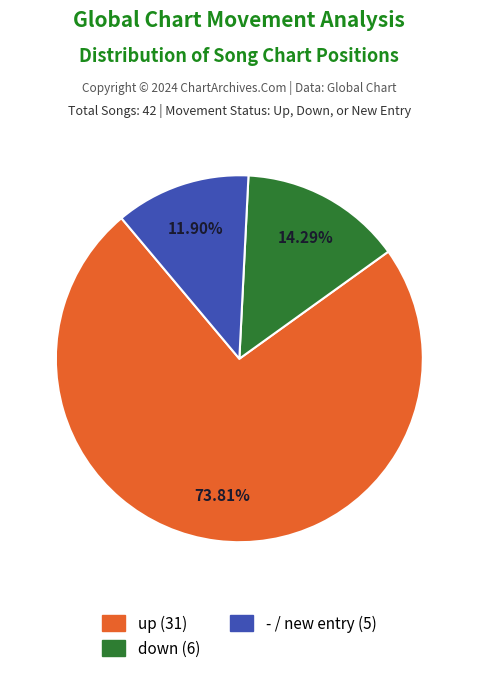

Approximately how many times larger is the value at down compared to up?

0.2